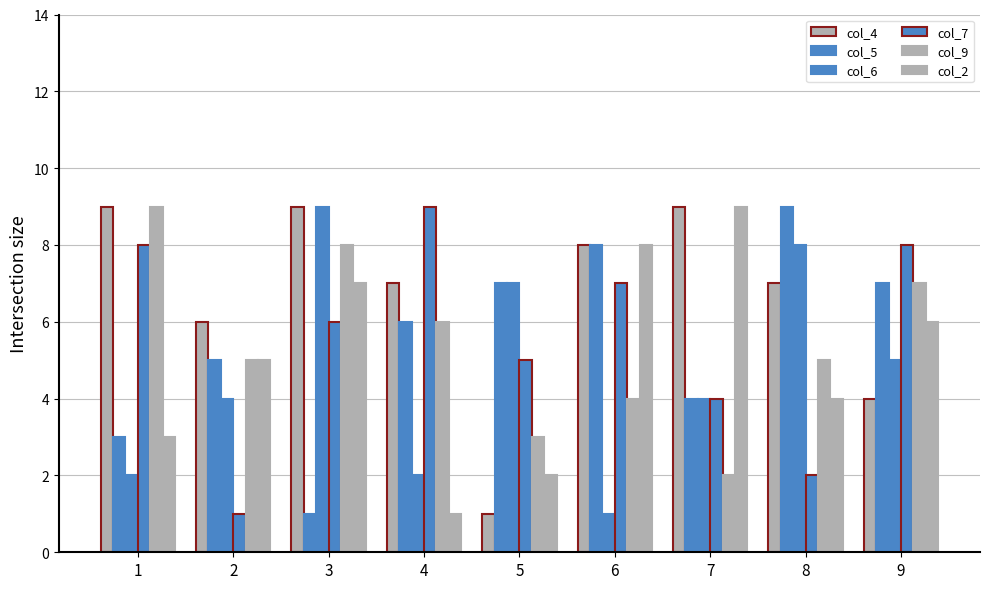

How many distinct data groups are displayed?

6